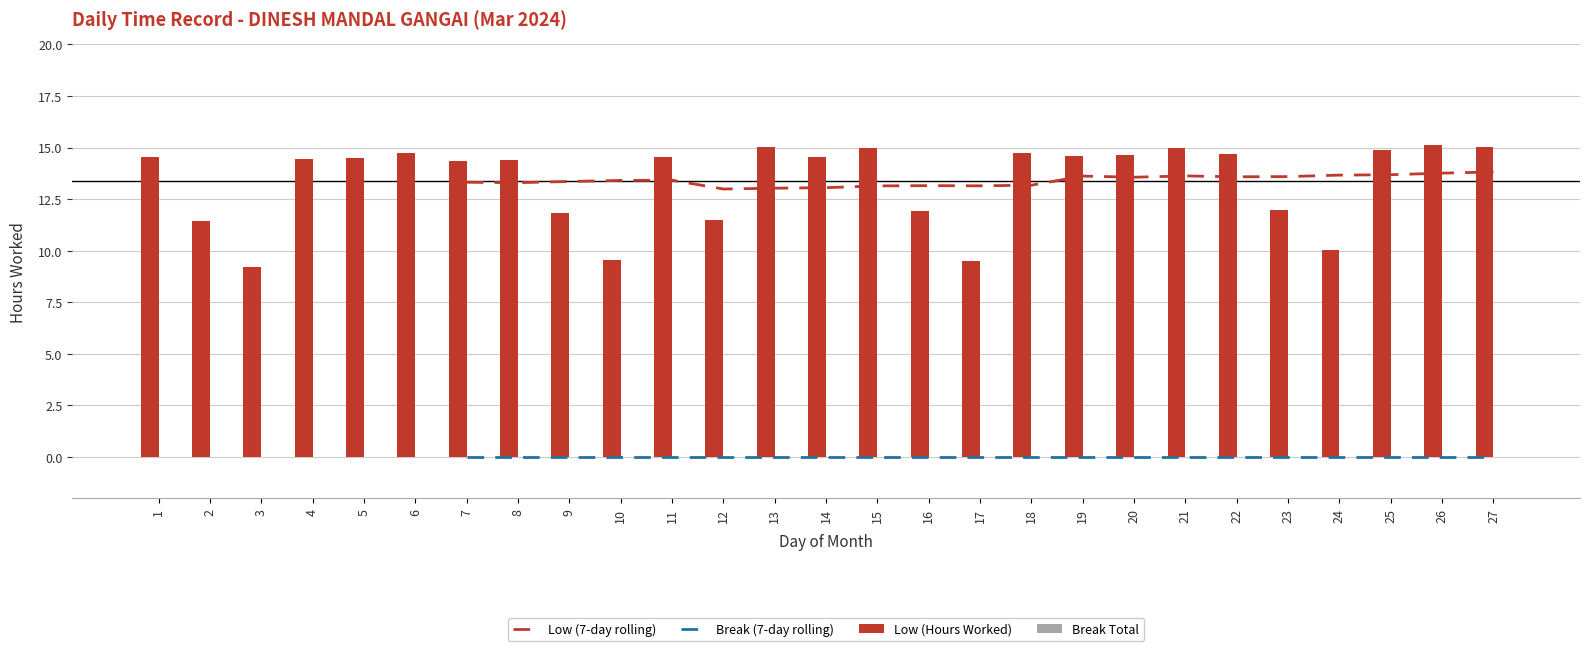

What is the spread (max minus min) of values at 7?

14.4